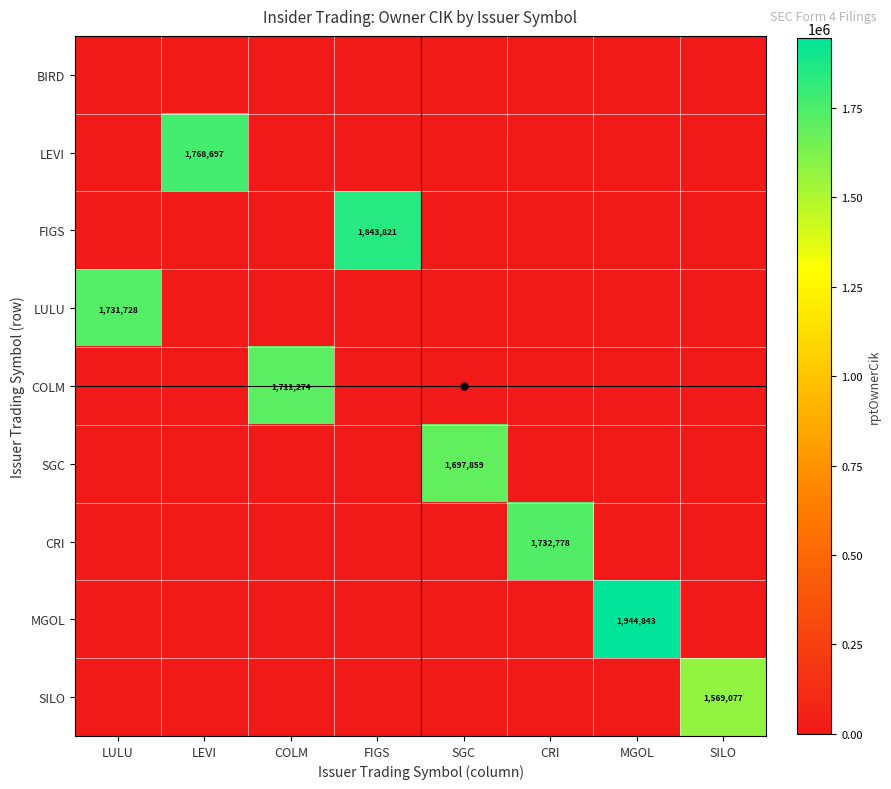

Which label corresponds to the largest value in the chart?

MGOL